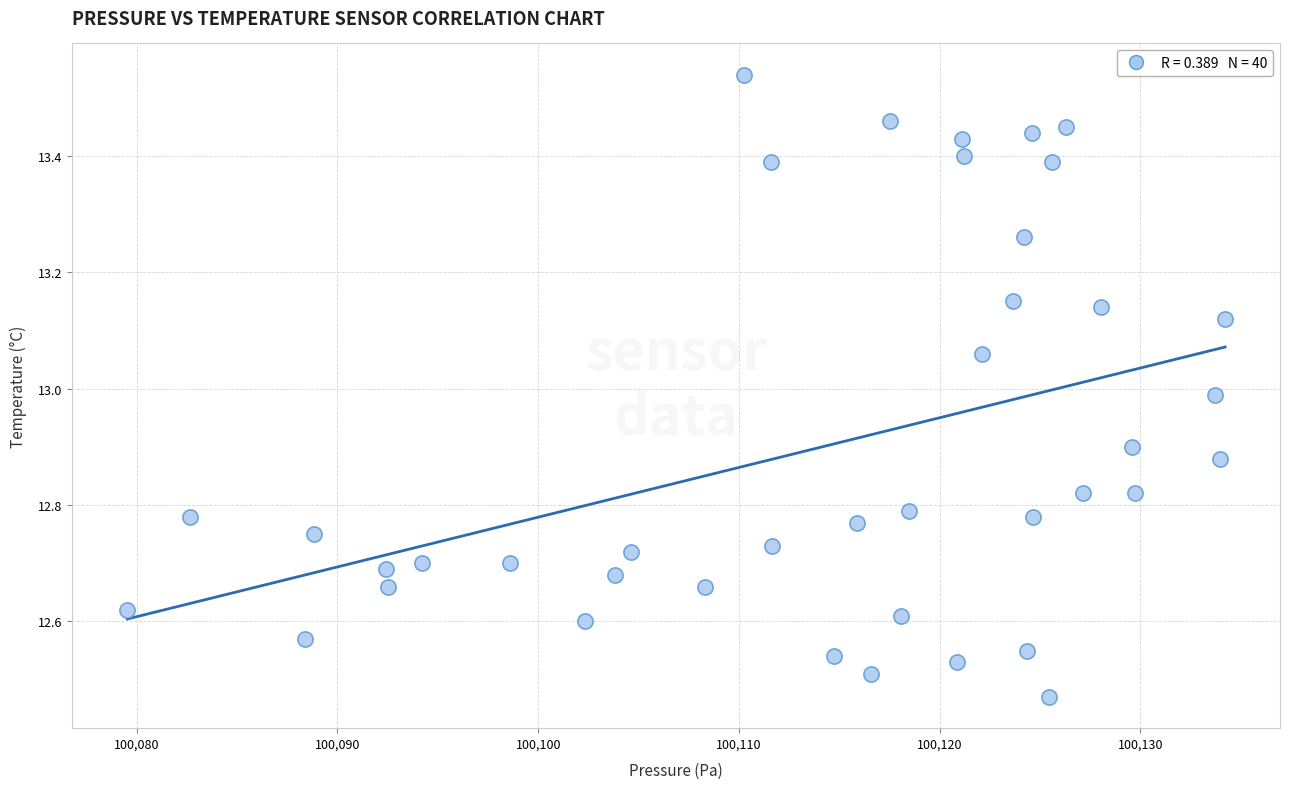

What is the range of Y values (max minus min)?

1.1